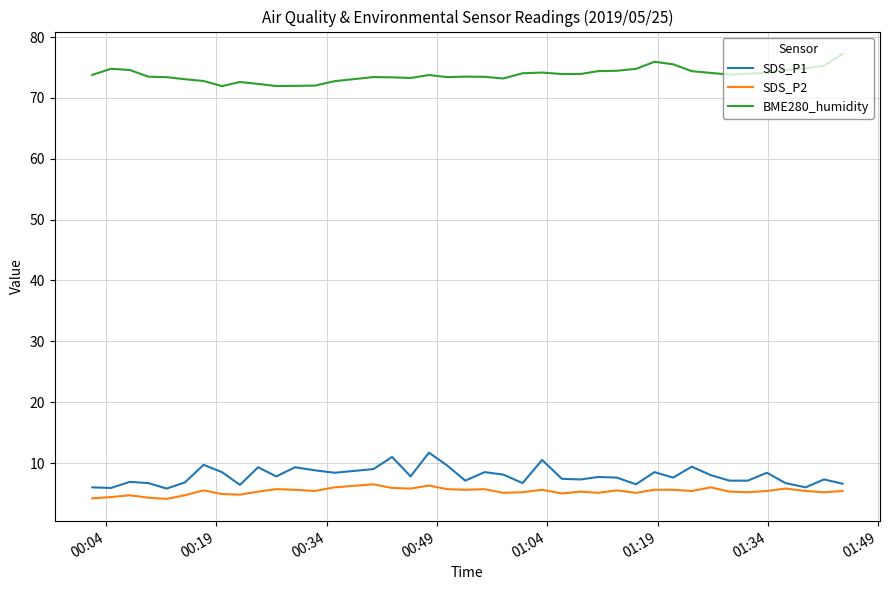

True or false: SDS_P2 and BME280_humidity intersect in this chart.

False